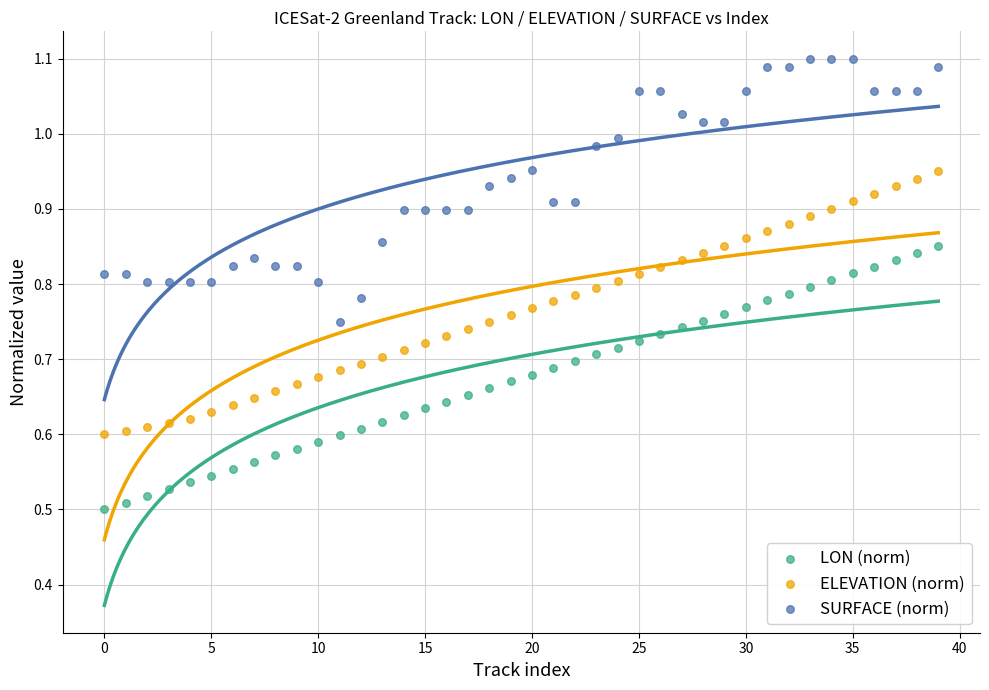

Which series contains the highest Y value?

SURFACE (norm)